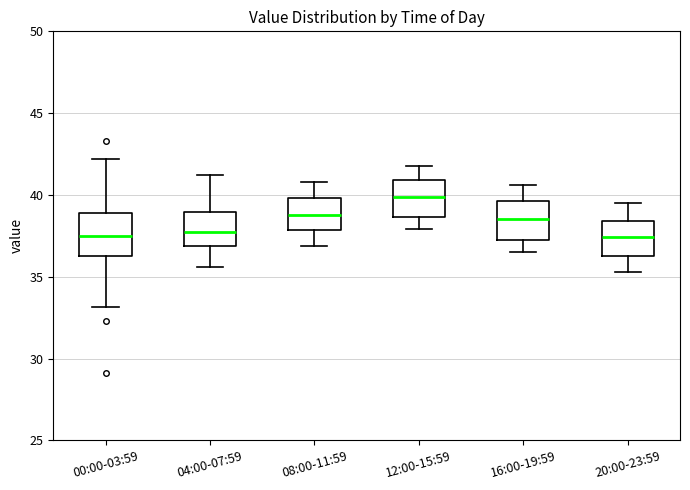

Where is the lower edge of the box for 12:00-15:59 on the y-axis? The values are not printed on the chart, so give them approximately, as read against the axis.

38.5